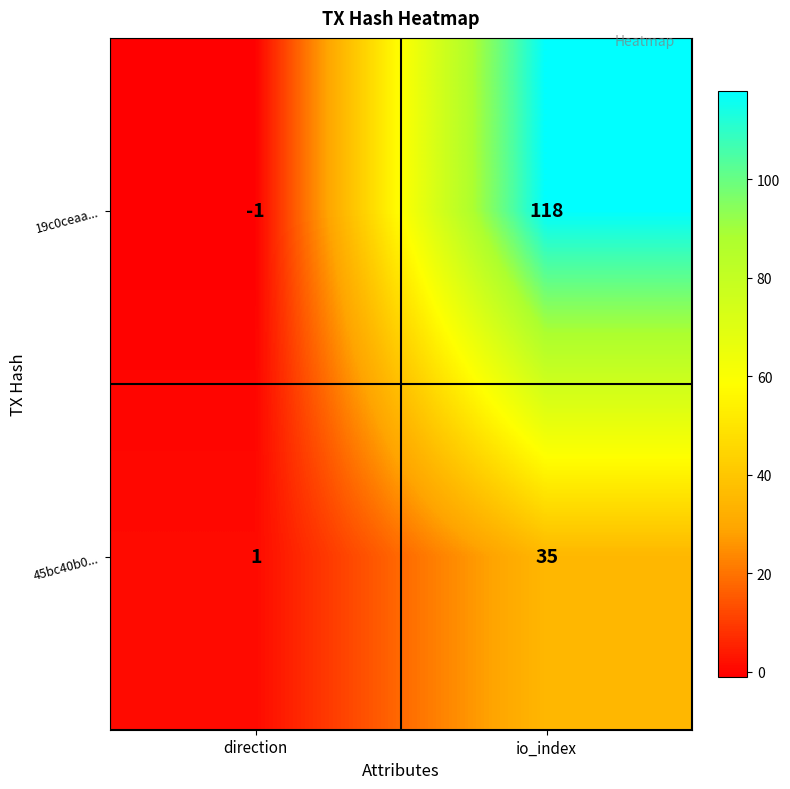

What is the minimum value shown in the chart?

-1